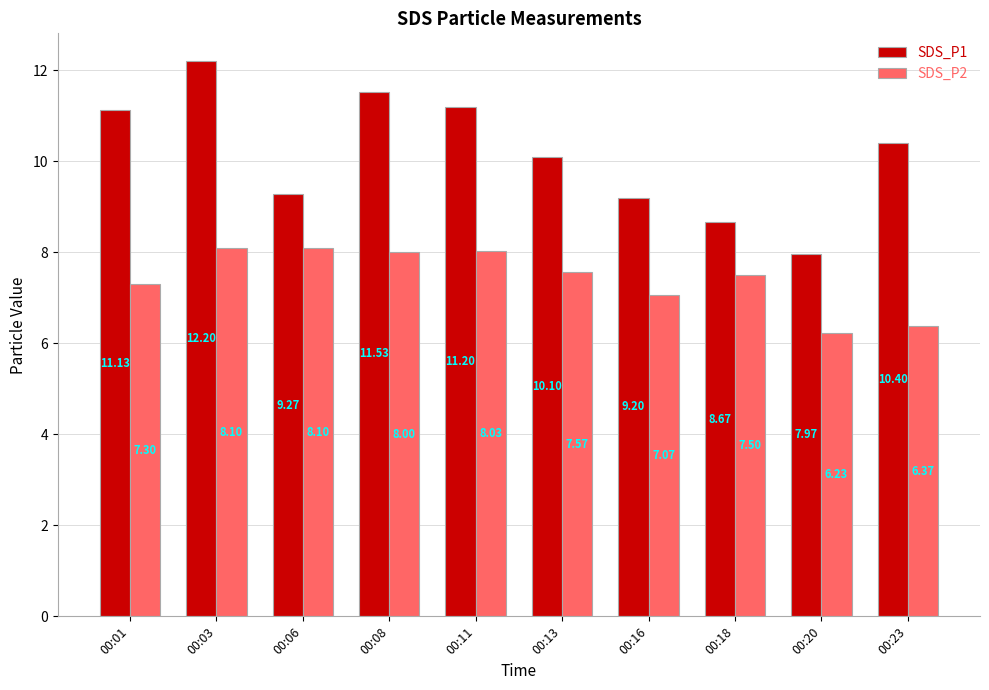

How many bars are there in each group?

2